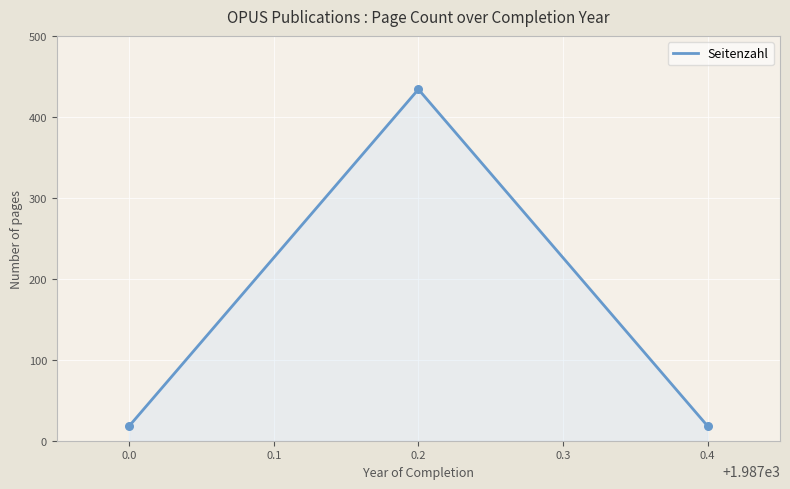

What is the highest value of the Seitenzahl series?

432.6